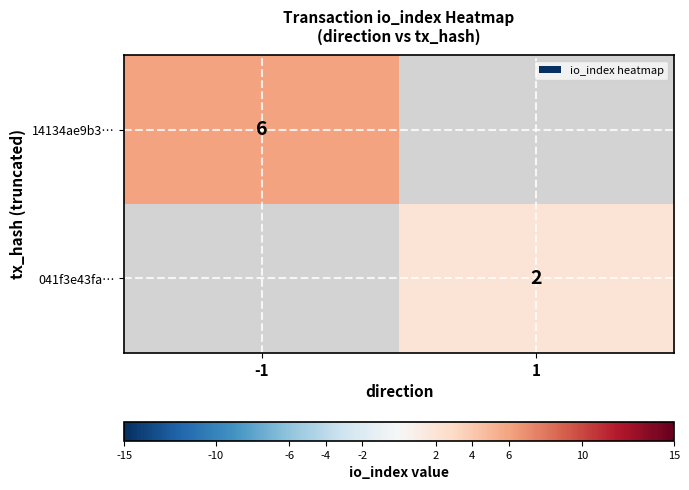

The value of 14134ae9b3… at -1 is 8. True or false?

False